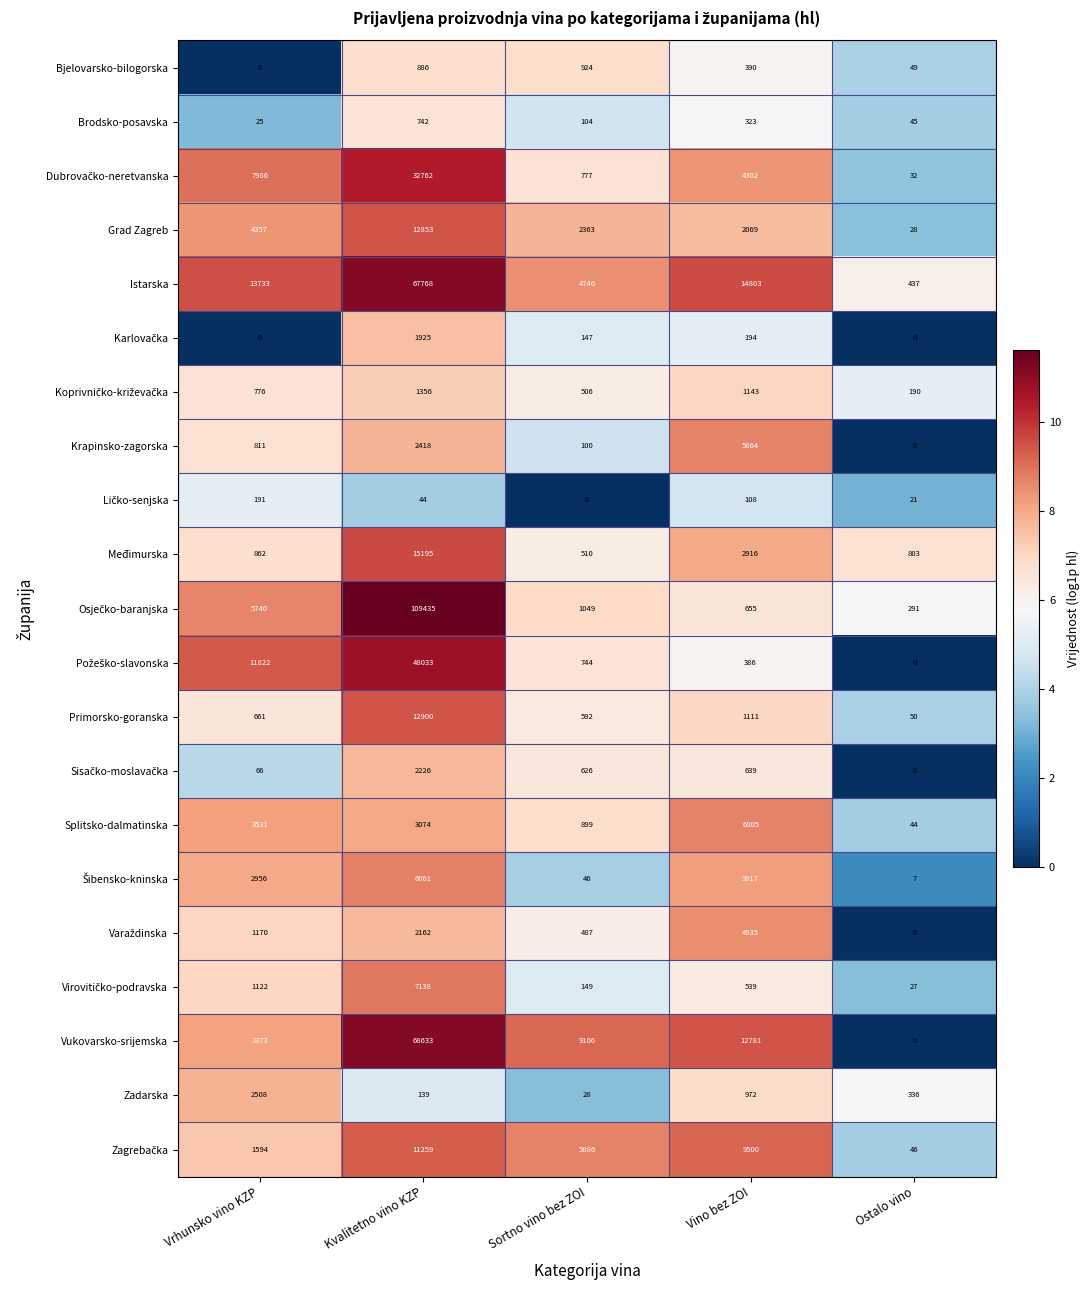

At which label is Grad Zagreb closest to 6440?

Vrhunsko vino KZP